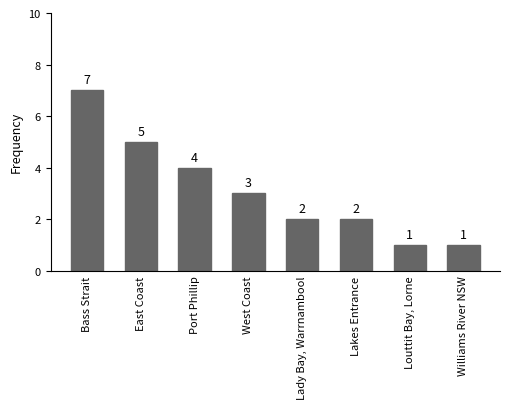

How many bars are there in total?

8